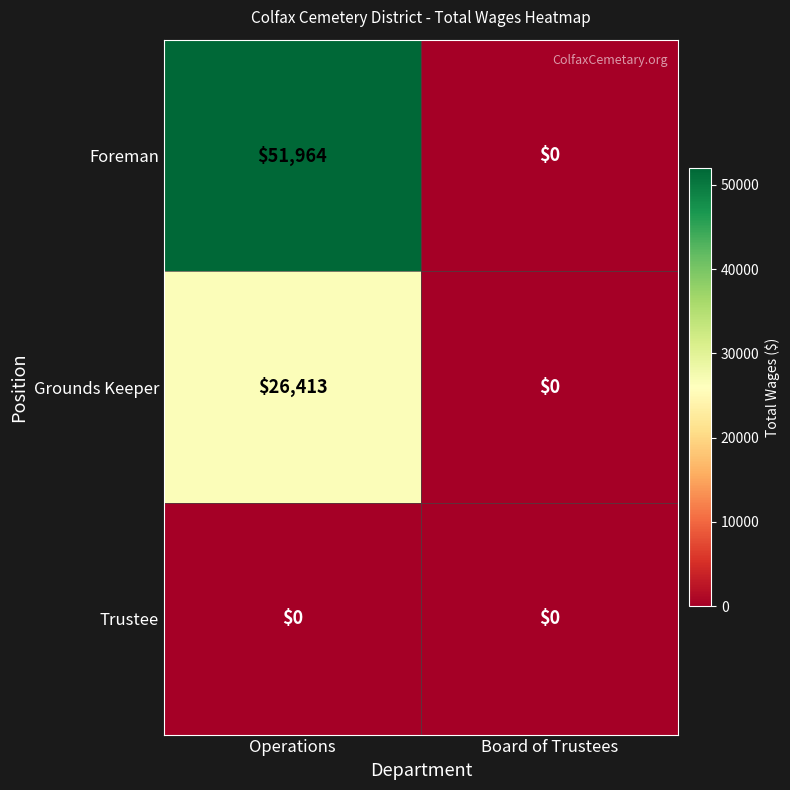

Read the Foreman value at Operations.

51964